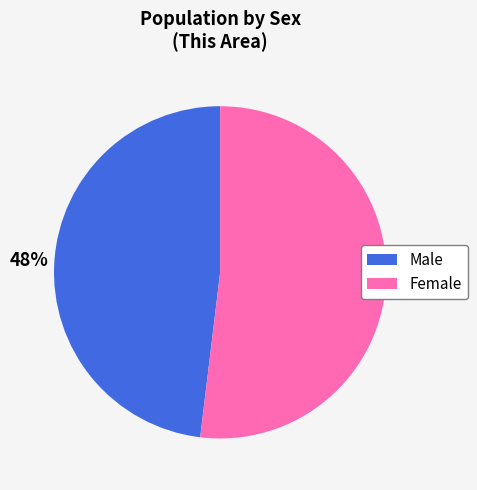

What is the largest slice in the pie chart?

Female